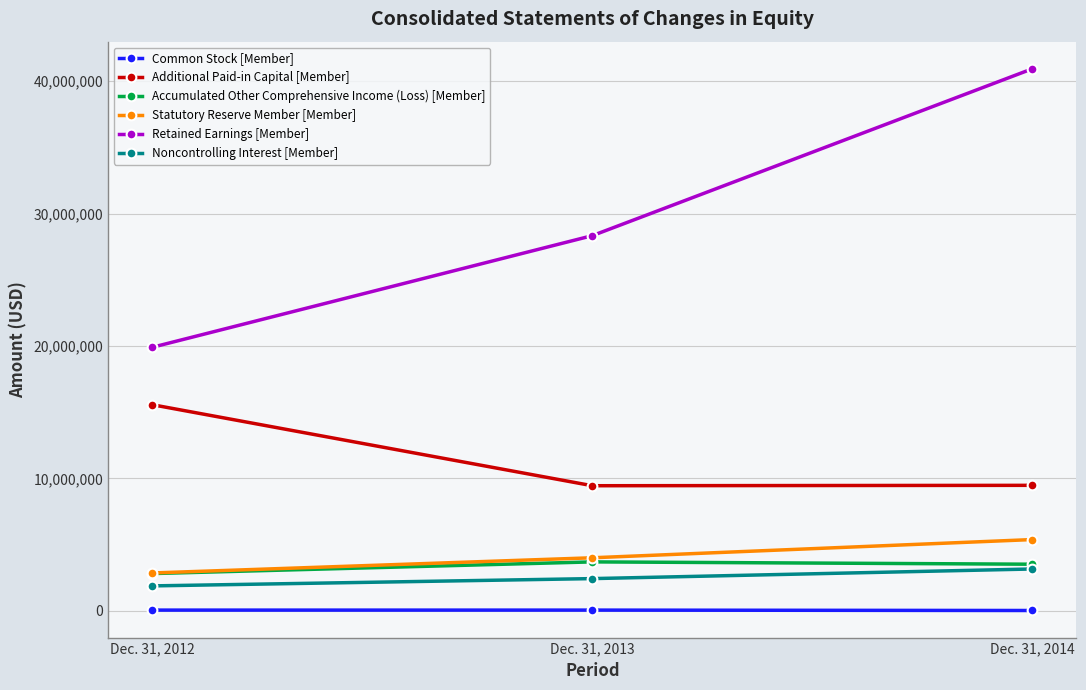

What is the spread (max minus min) of values at Dec. 31, 2012?

19847145